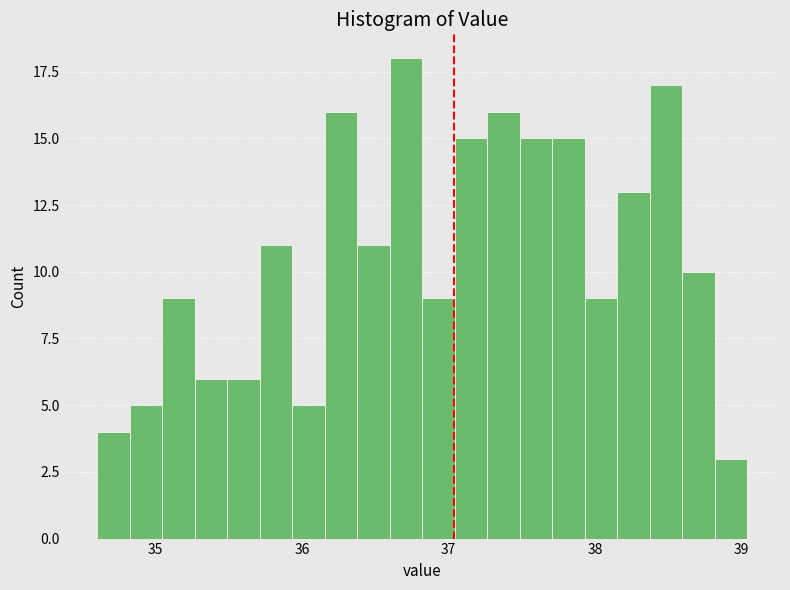

Read against the x-axis, roughly where is the centre of the tallest bar?

36.7